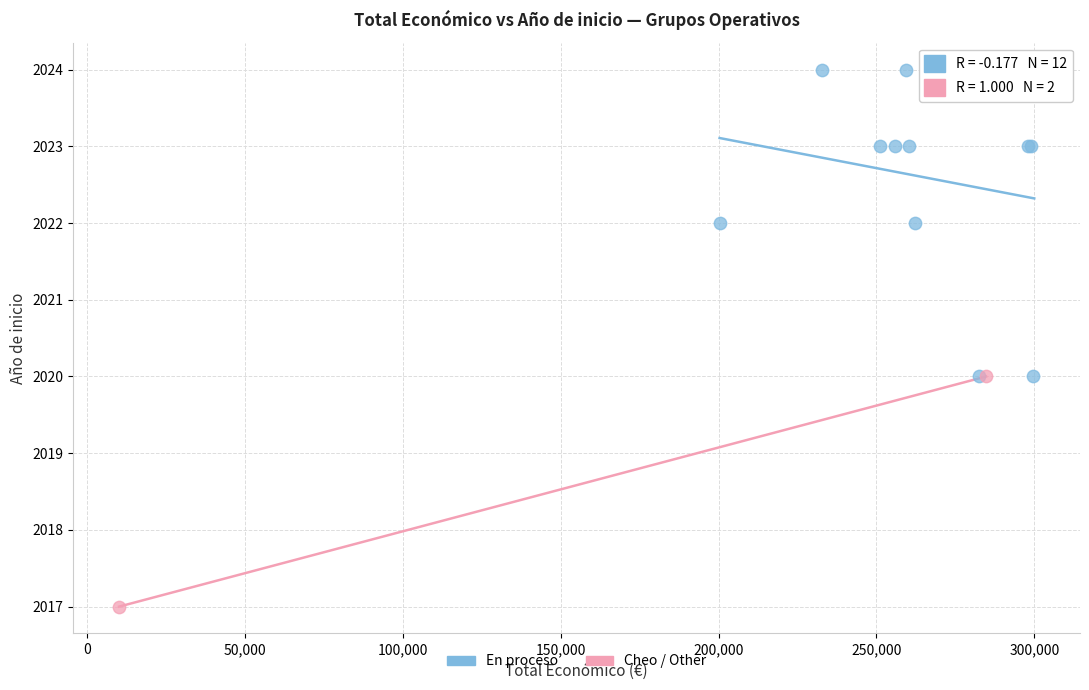

What are all the series names shown in the legend?

En proceso, Cheo / Other